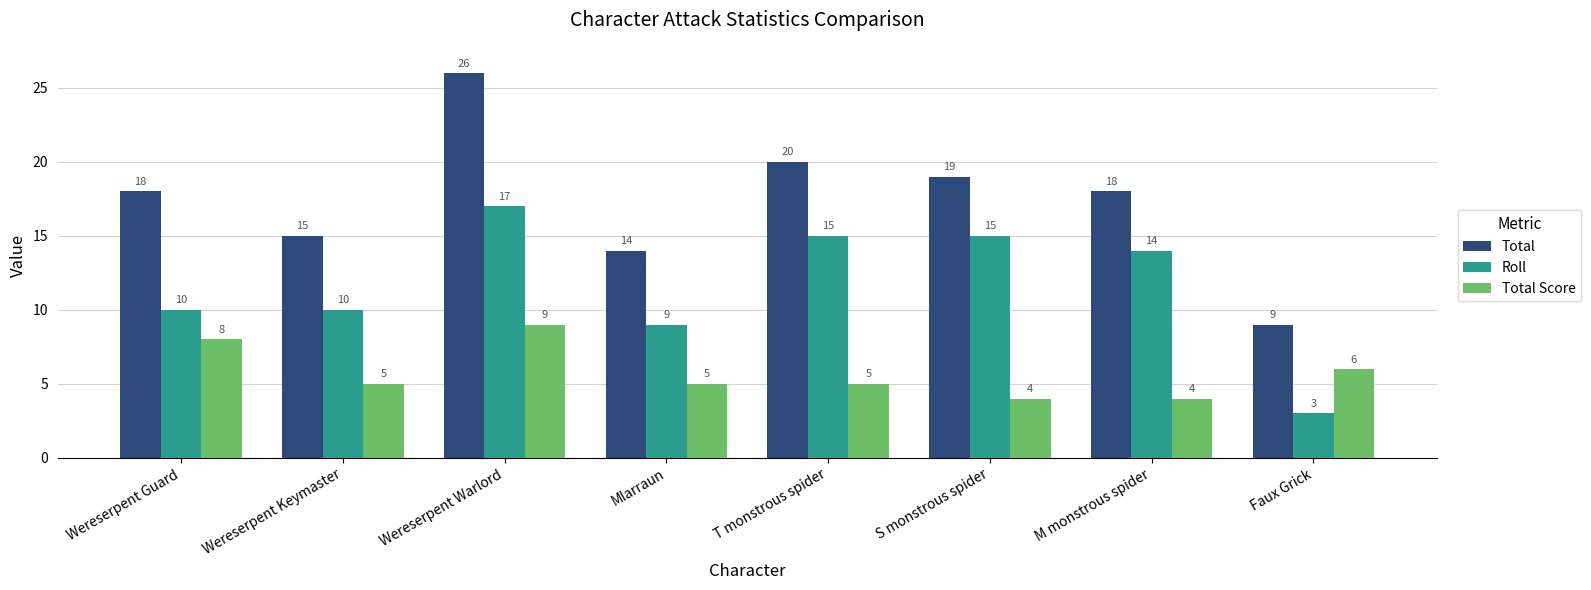

How many bars are there in each group?

3